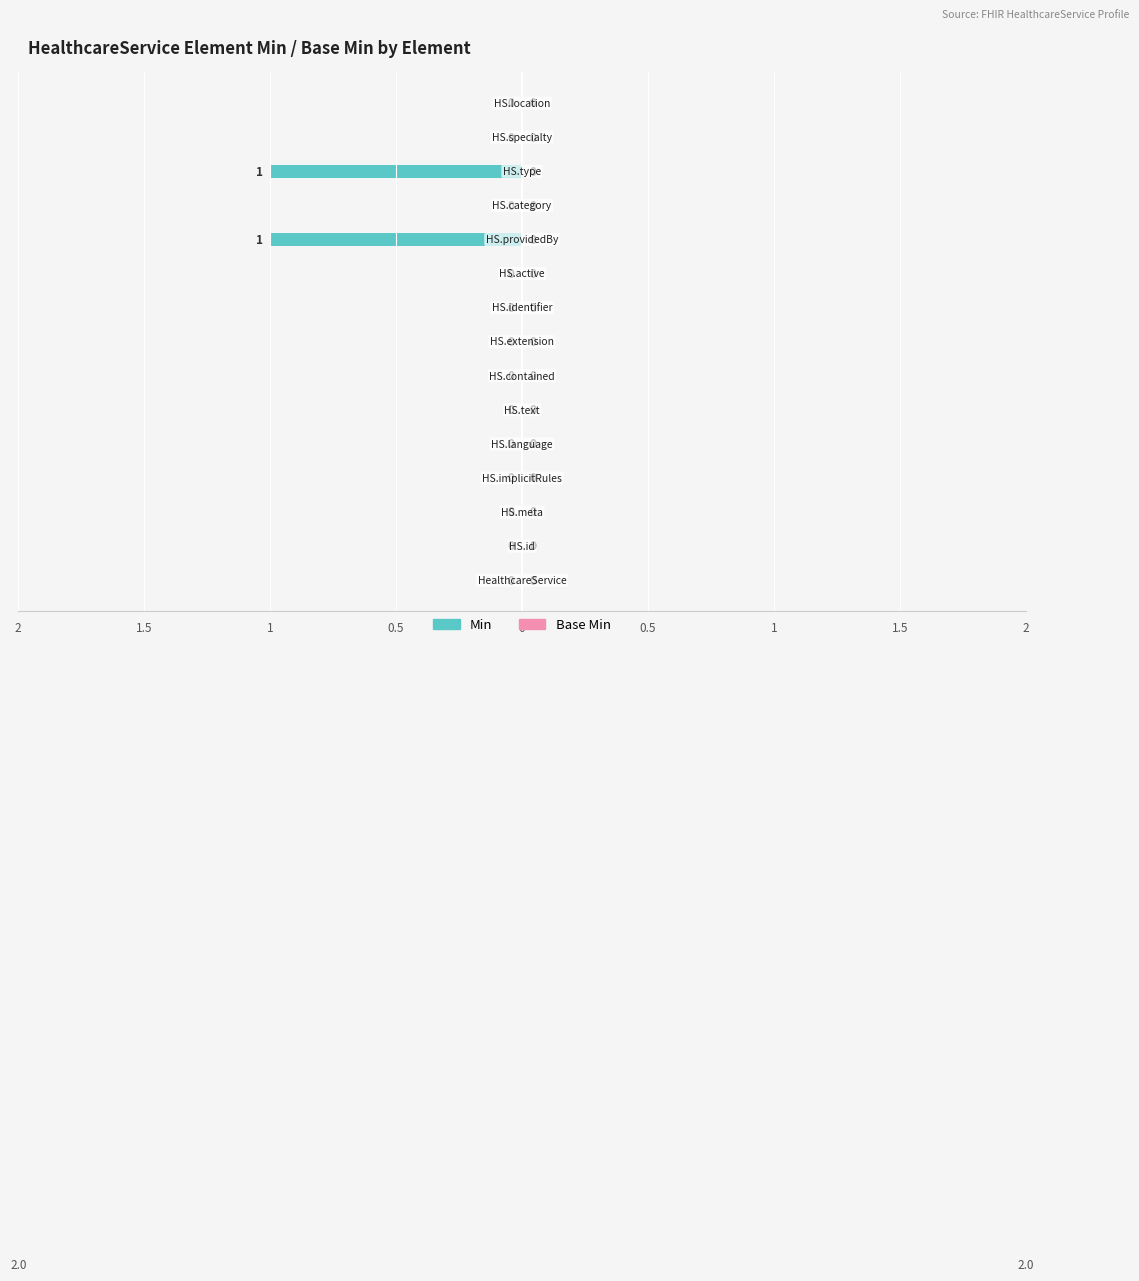

Reading left to right, extract all data points from this chart.

Min: HealthcareService=0	HealthcareService.id=0	HealthcareService.meta=0	HealthcareService.implicitRules=0	HealthcareService.language=0	HealthcareService.text=0	HealthcareService.contained=0	HealthcareService.extension=0	HealthcareService.identifier=0	HealthcareService.active=0	HealthcareService.providedBy=1	HealthcareService.category=0	HealthcareService.type=1	HealthcareService.specialty=0	HealthcareService.location=0
Base Min: HealthcareService=0	HealthcareService.id=0	HealthcareService.meta=0	HealthcareService.implicitRules=0	HealthcareService.language=0	HealthcareService.text=0	HealthcareService.contained=0	HealthcareService.extension=0	HealthcareService.identifier=0	HealthcareService.active=0	HealthcareService.providedBy=0	HealthcareService.category=0	HealthcareService.type=0	HealthcareService.specialty=0	HealthcareService.location=0